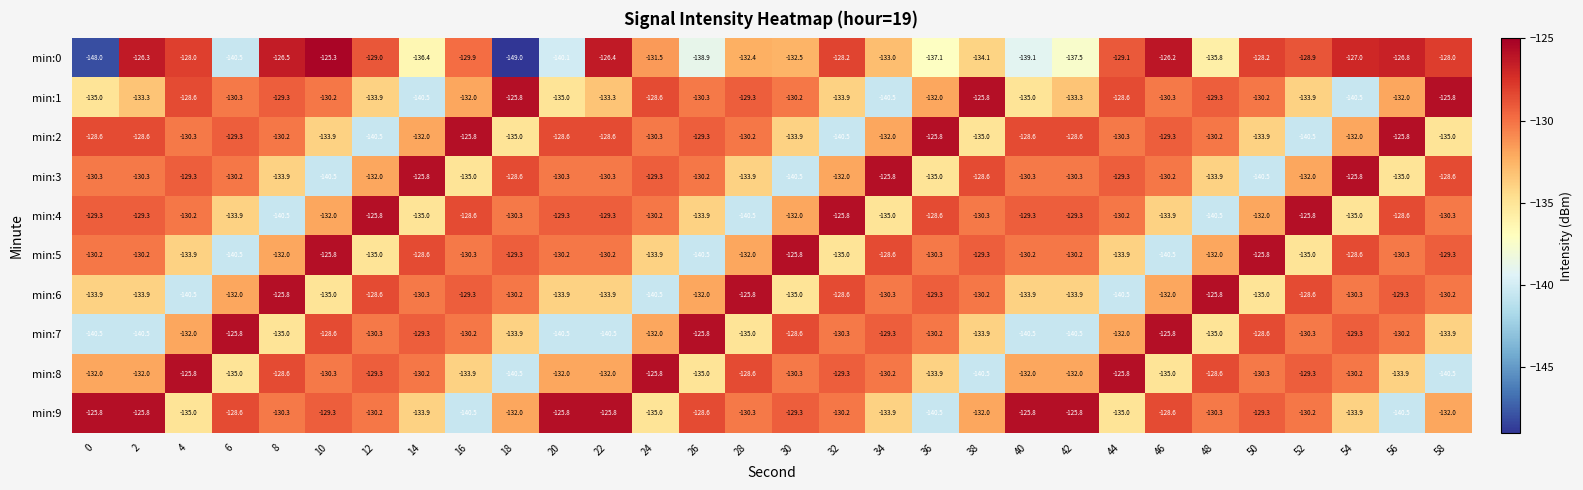

How many values in the min:9 series are below -130?

18